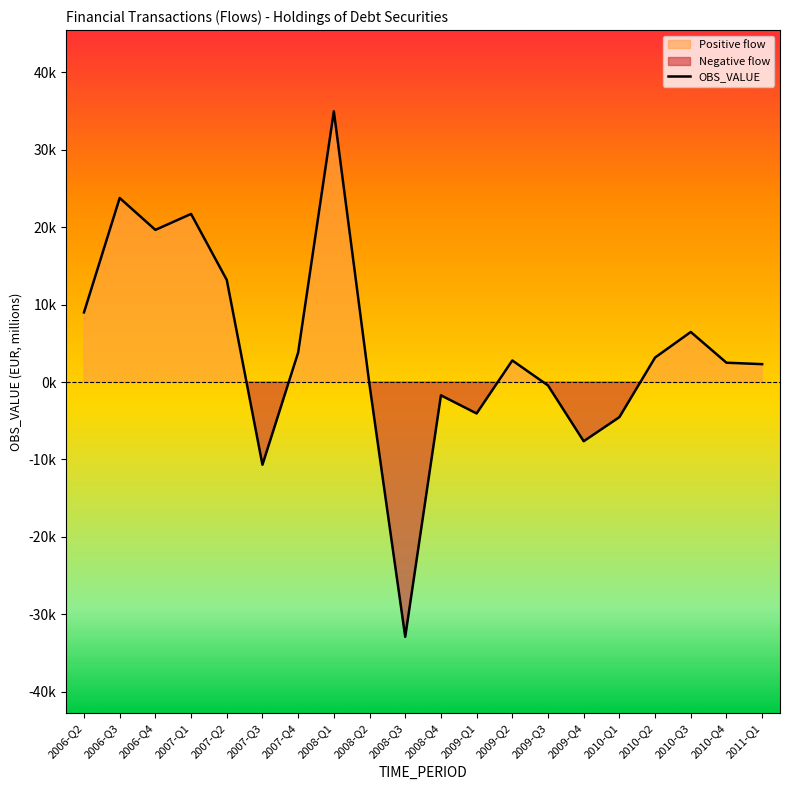

What is the difference between the second highest and minimum values?

56675.8